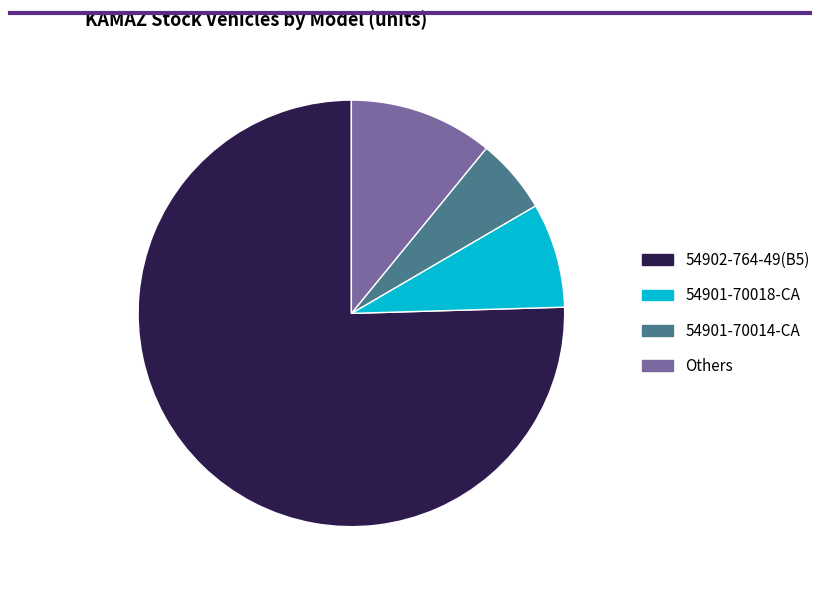

How many segments does this pie chart have?

4